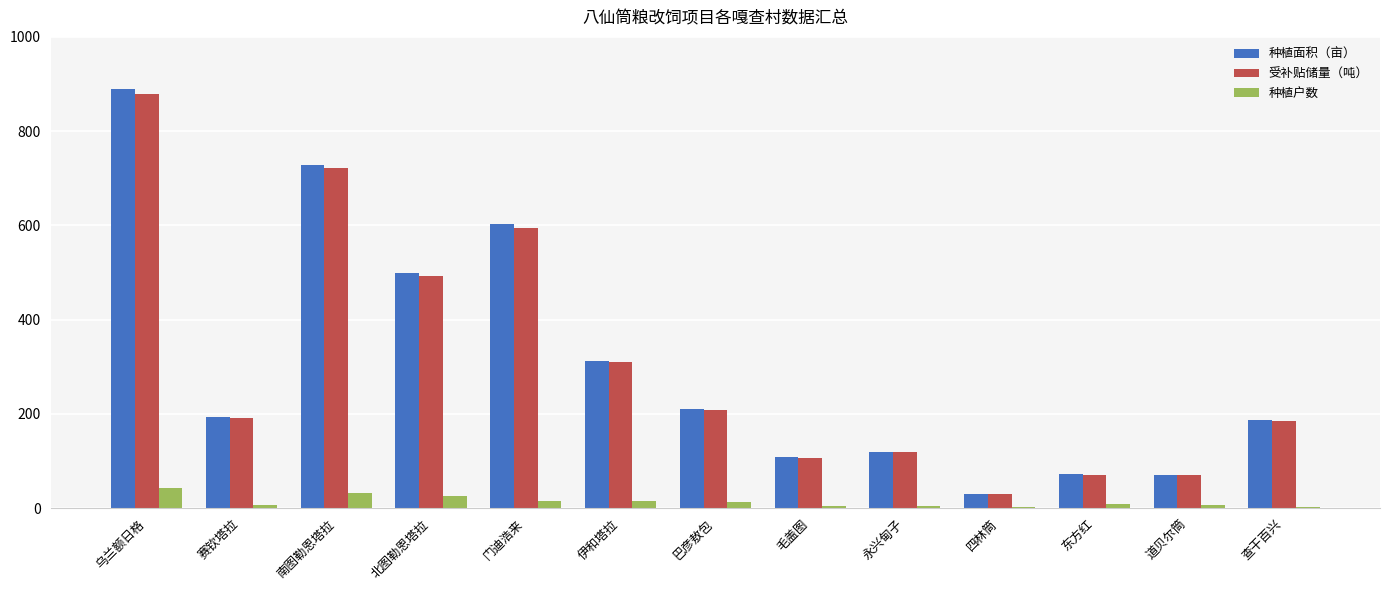

Is it true that 种植面积（亩） equals 729.0 at 南图勒恩塔拉?

True